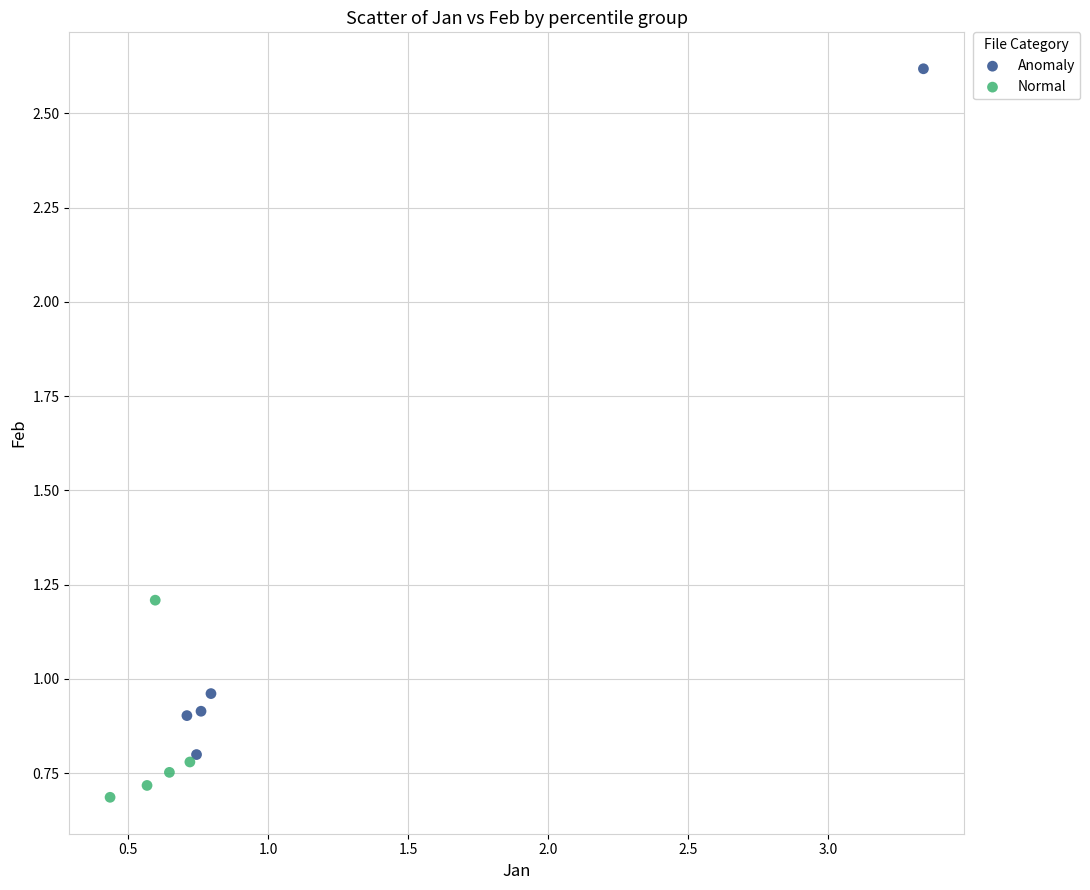

Which series reaches the minimum Y coordinate?

Normal